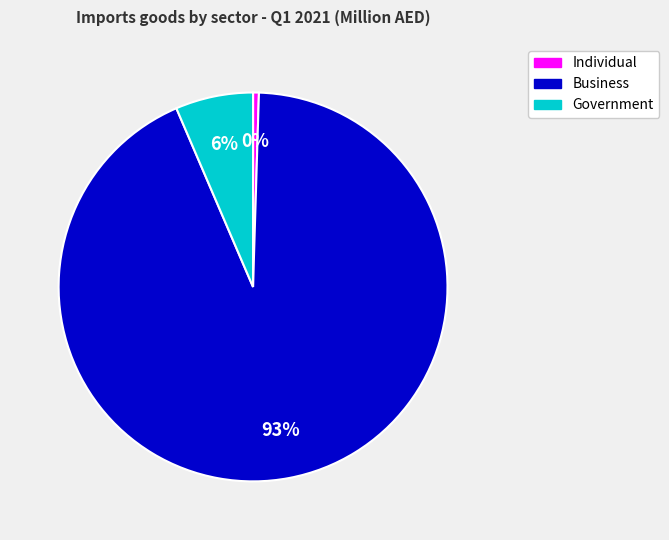

Which has a higher value, Government or Business?

Business